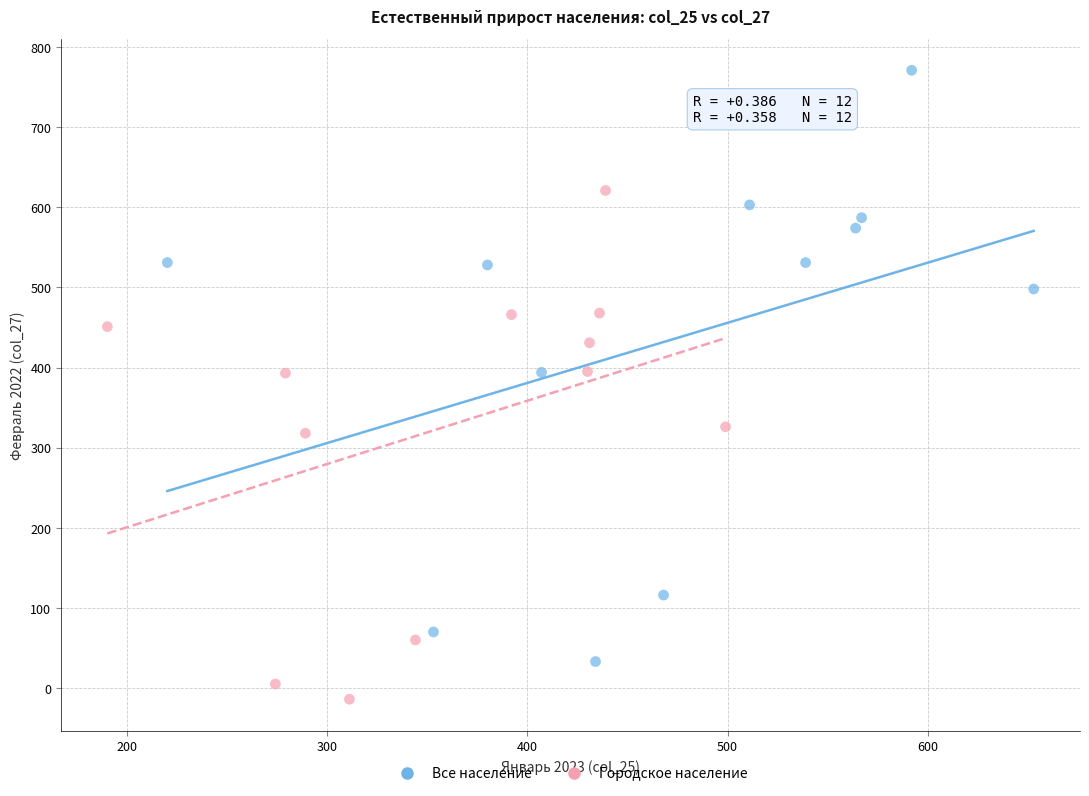

Which series contains the highest Y value?

Все население